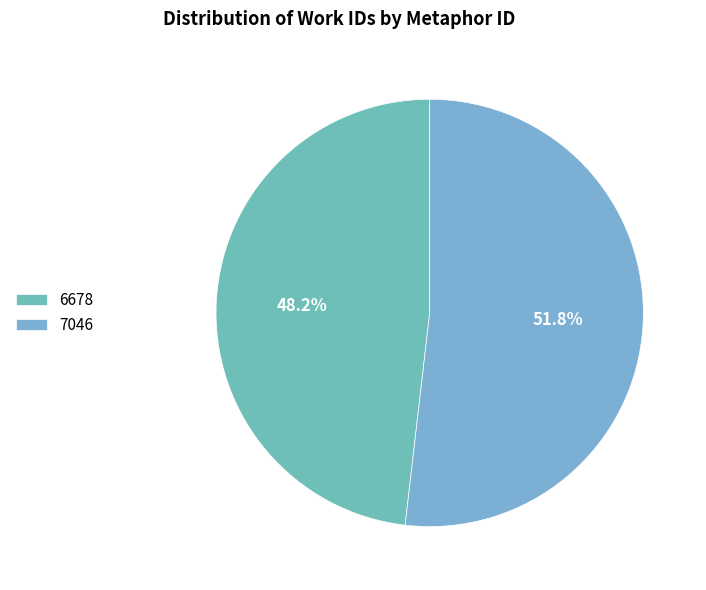

Count the number of slices in the pie.

2